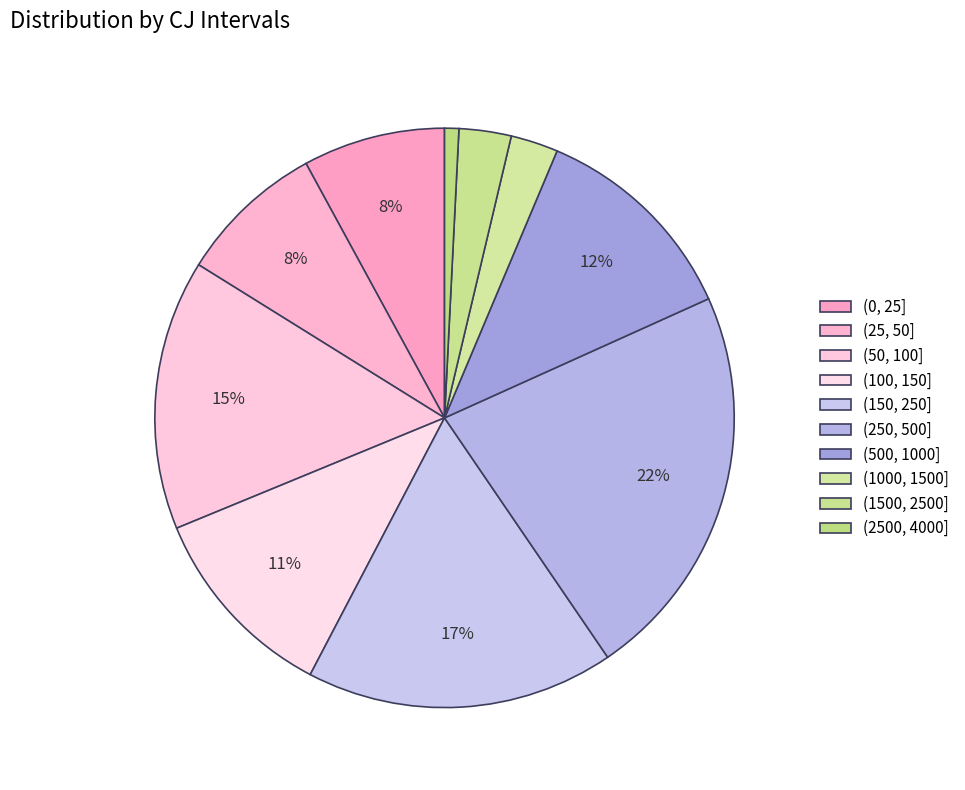

Combined, do (0, 25] and (25, 50] account for over 50%?

No